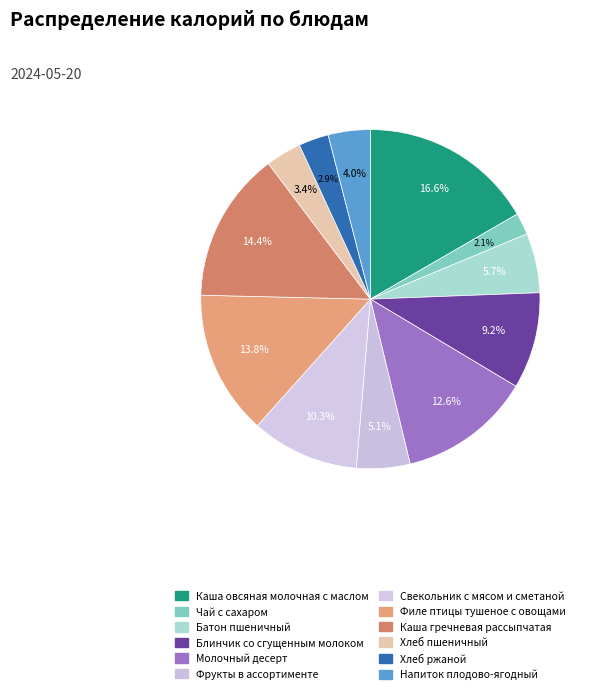

Does any single category account for the majority?

No